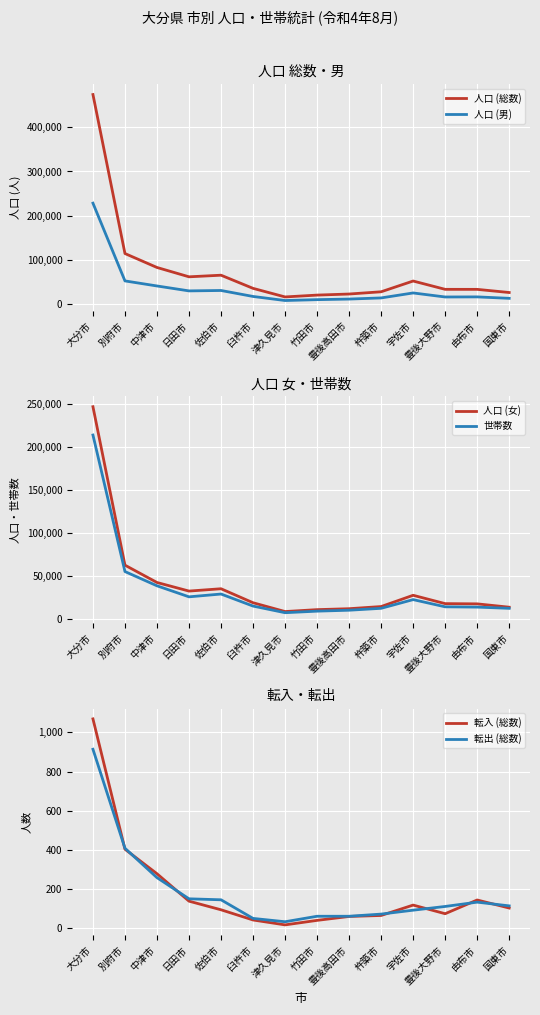

Where is 人口 (総数) nearest to the value 244929?

別府市